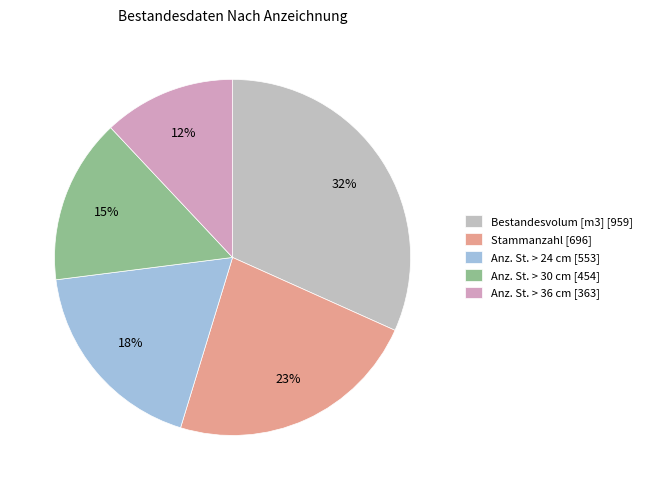

To the nearest percent, what percentage of the pie is Anz. St. > 30 cm?

15%